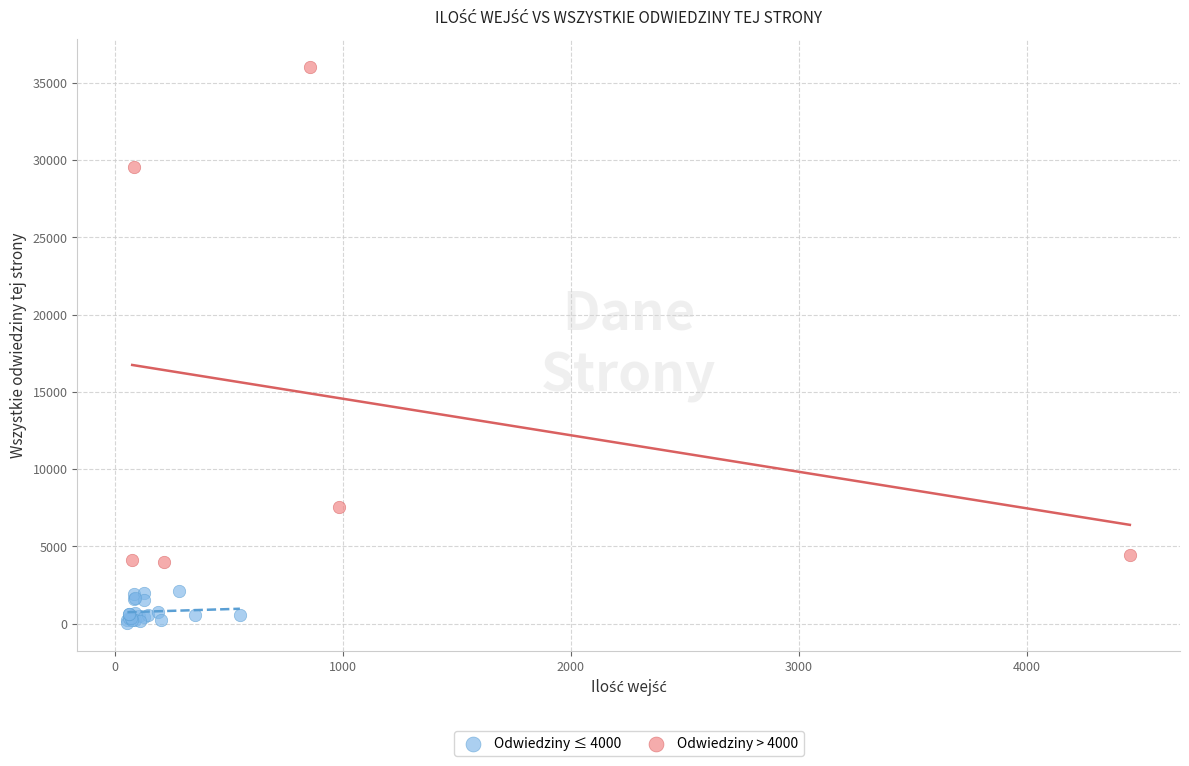

What are all the series names shown in the legend?

Odwiedziny ≤ 4000, Odwiedziny > 4000